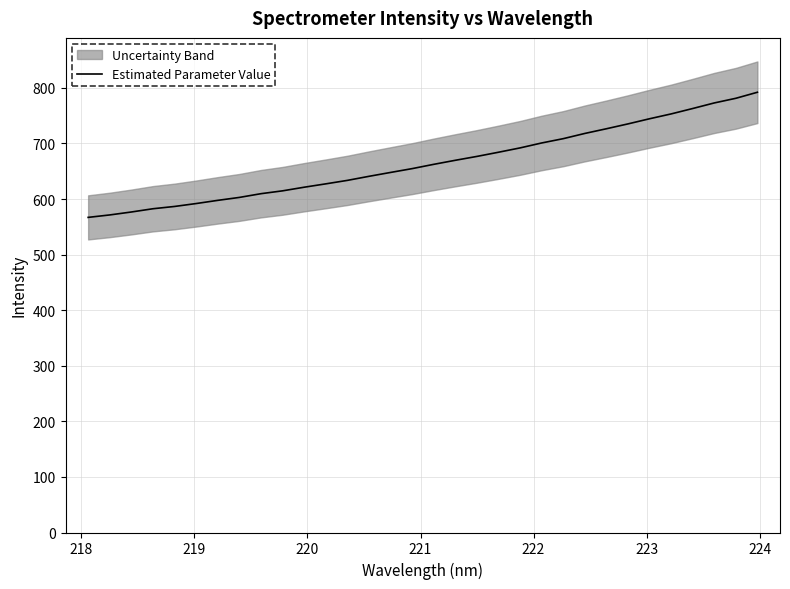

What is the value of the 11th point from the left?

621.3